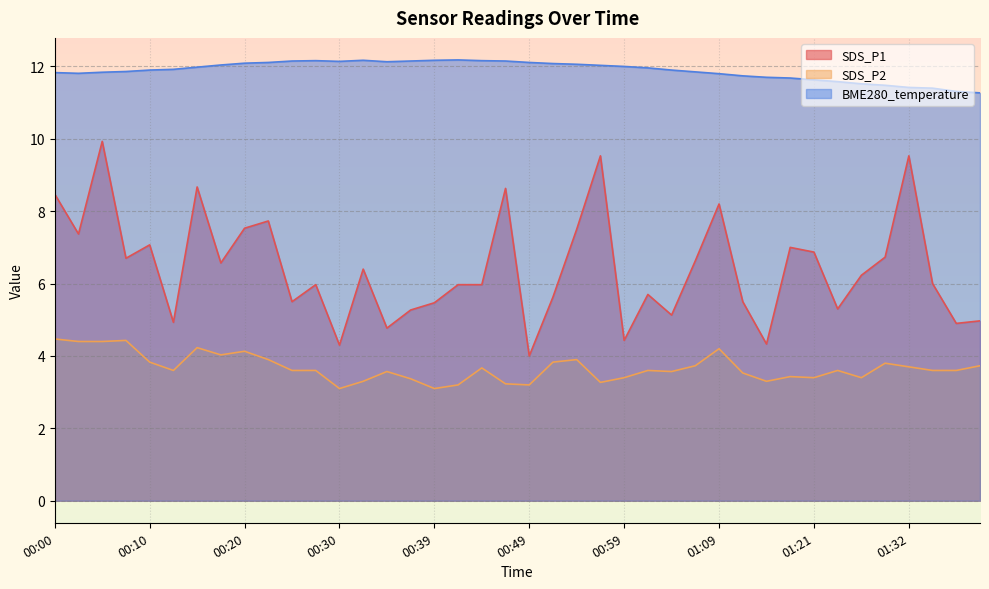

True or false: SDS_P2 has more than 2 points higher than both neighbors.

True